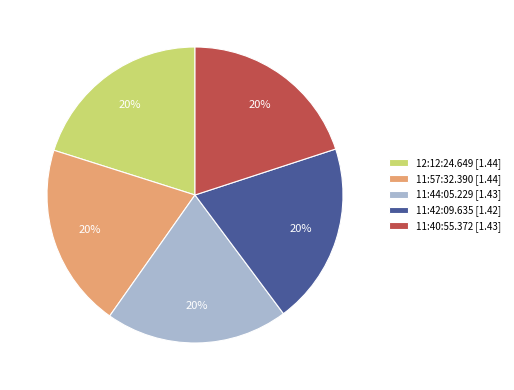

To the nearest percent, what is the average slice percentage?

20%